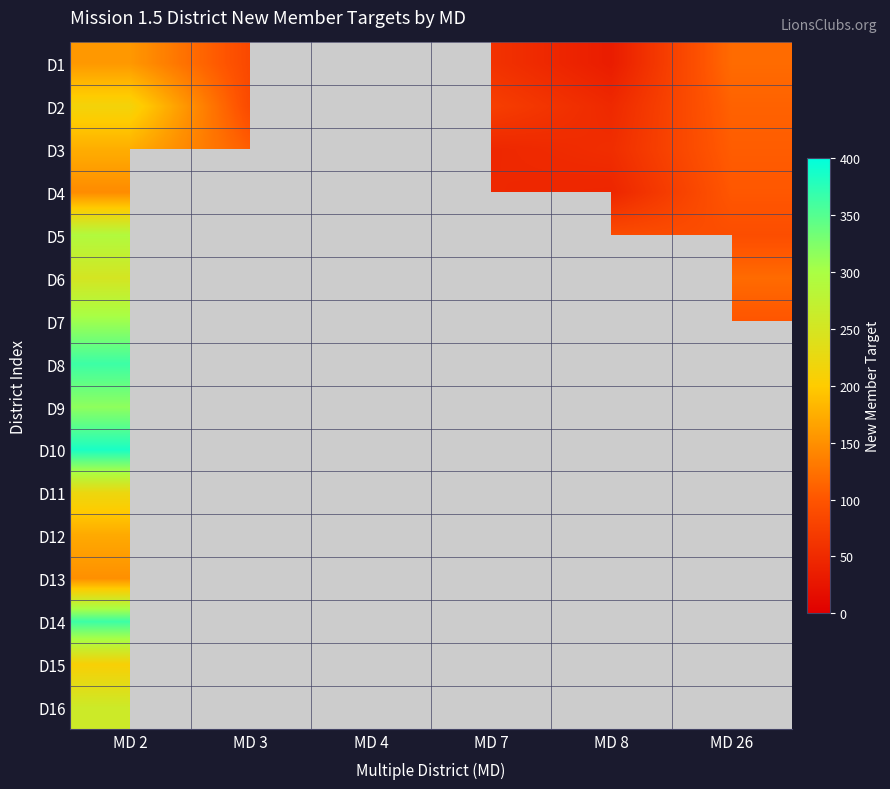

Where is D10 nearest to the value 384?

MD 2